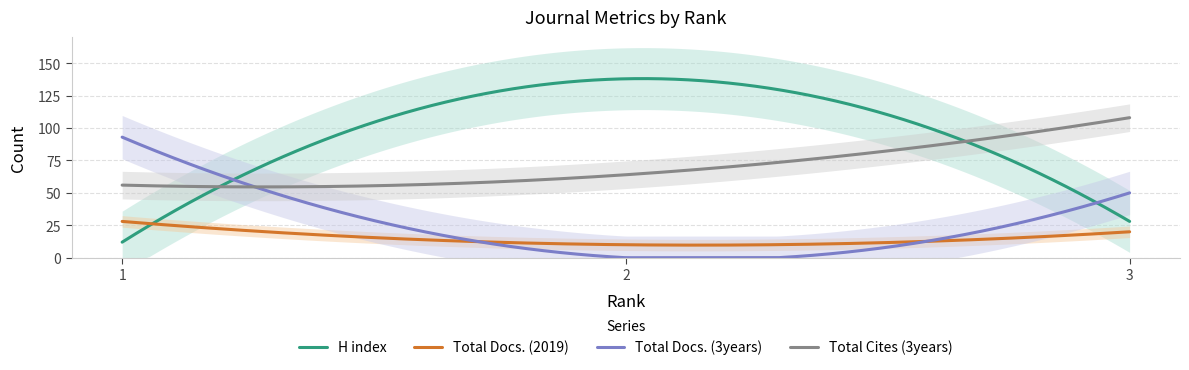

Is this an area chart (filled region under the line)?

No